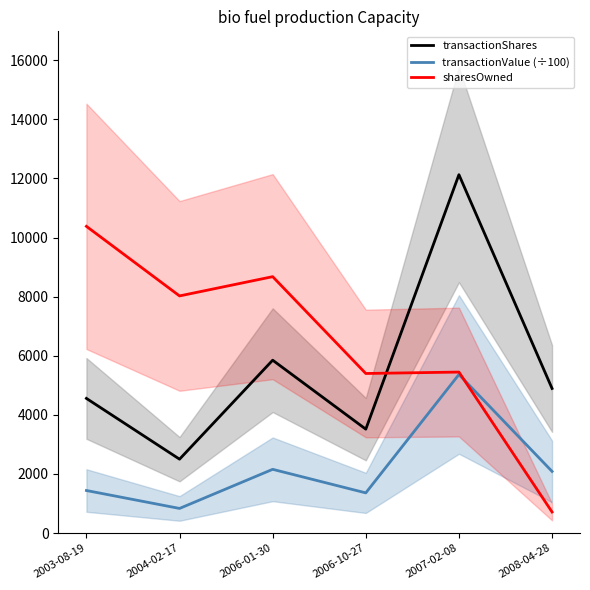

What are all the series names shown in the legend?

transactionShares, transactionValue (÷100), sharesOwned